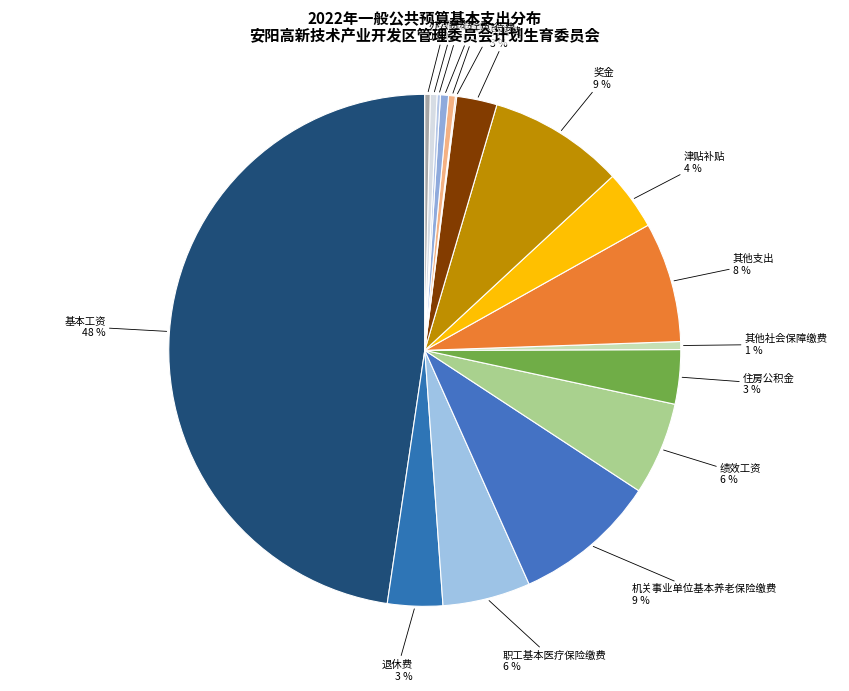

Which slice is the largest?

基本工资